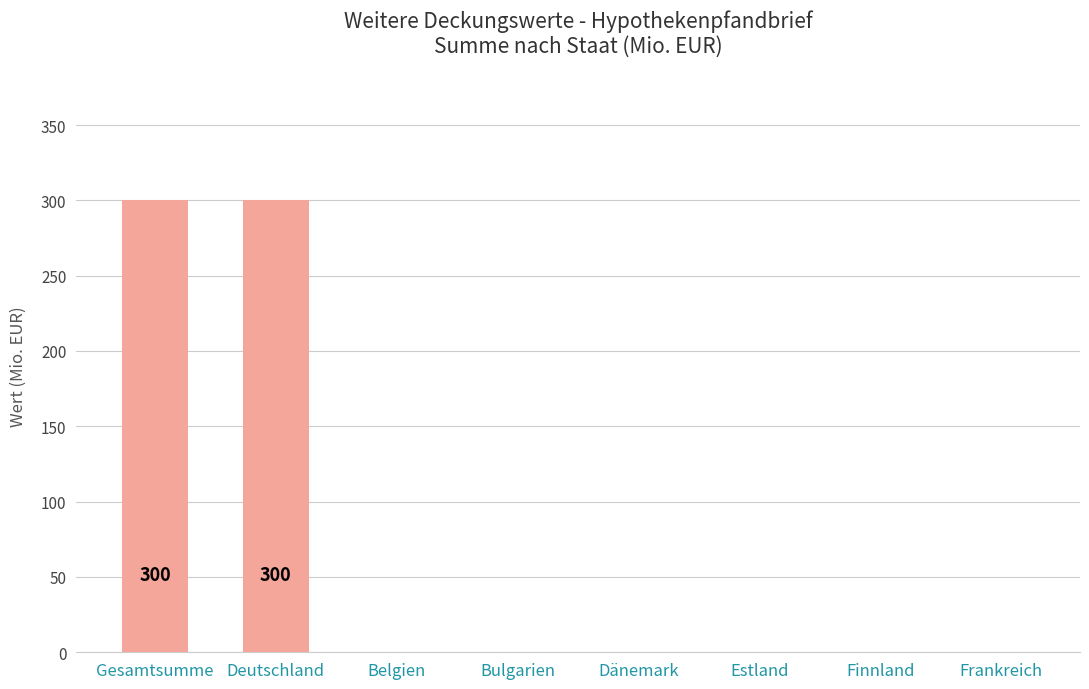

What is the maximum value shown in the chart?

300